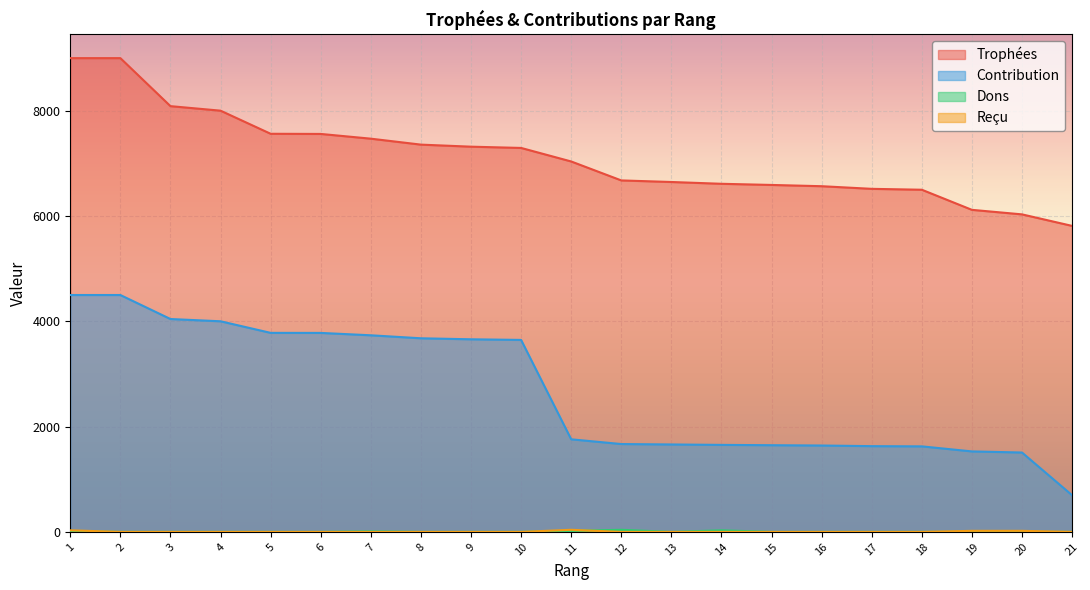

What is the total value across all series at 17?

8146